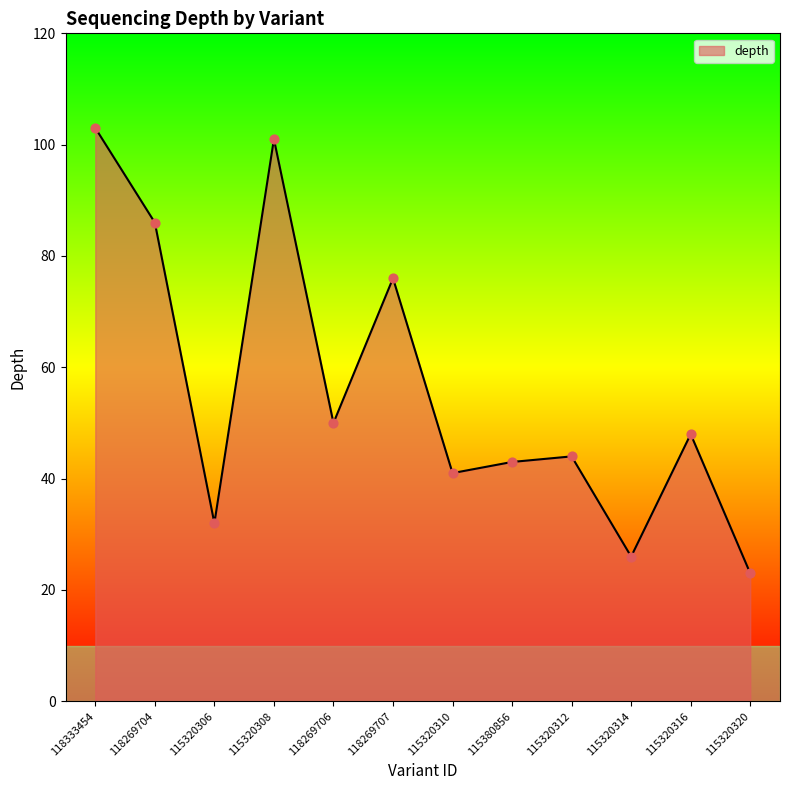

Which has a higher value, 115320306 or 115320312?

115320312